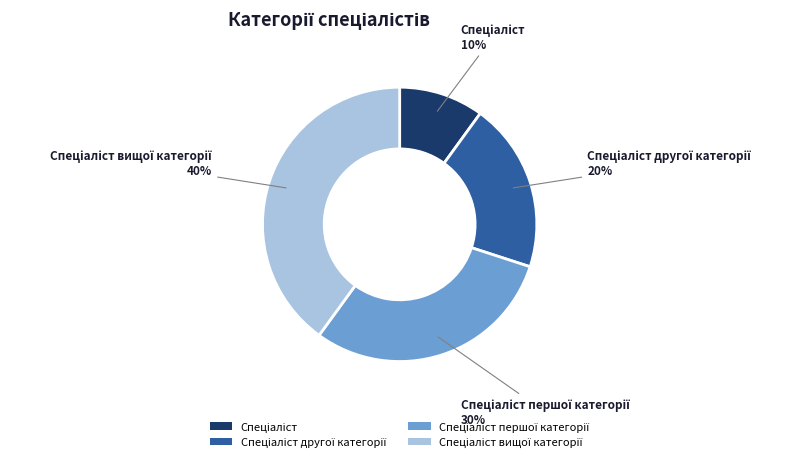

Is there a majority slice in this chart?

No